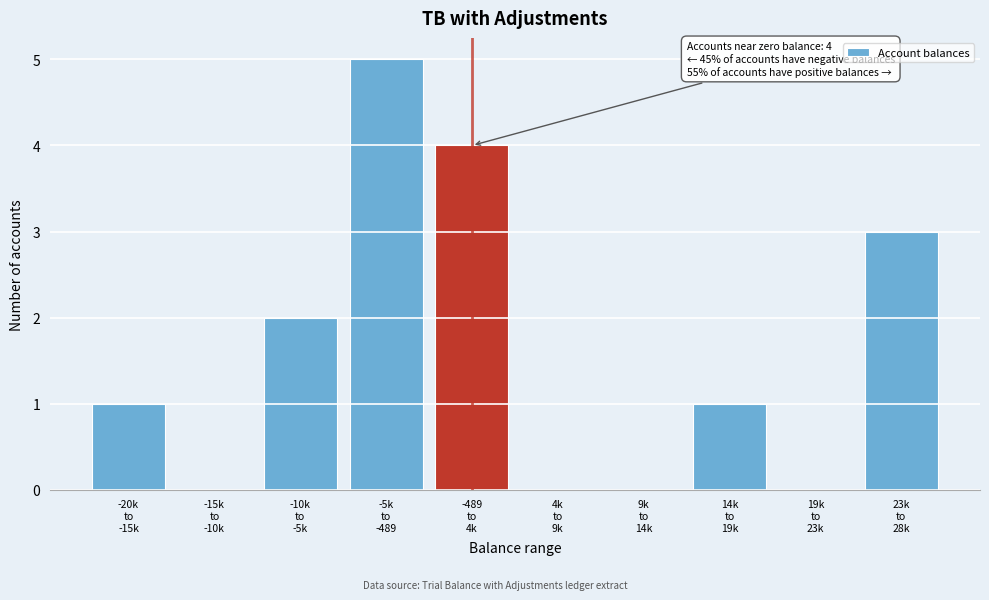

What is the maximum value shown in the chart?

5